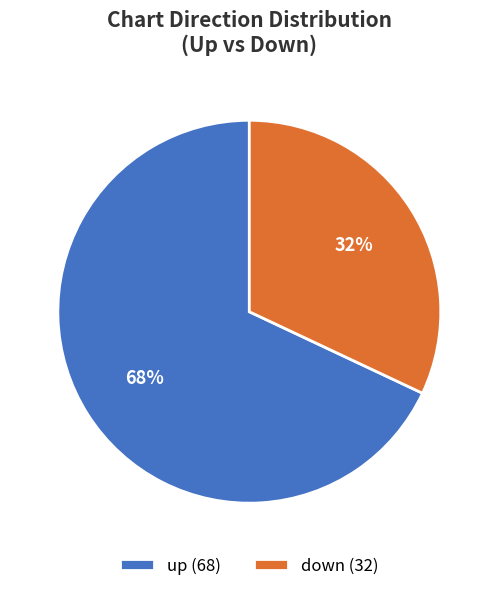

Rank the categories by value from highest to lowest.

up, down